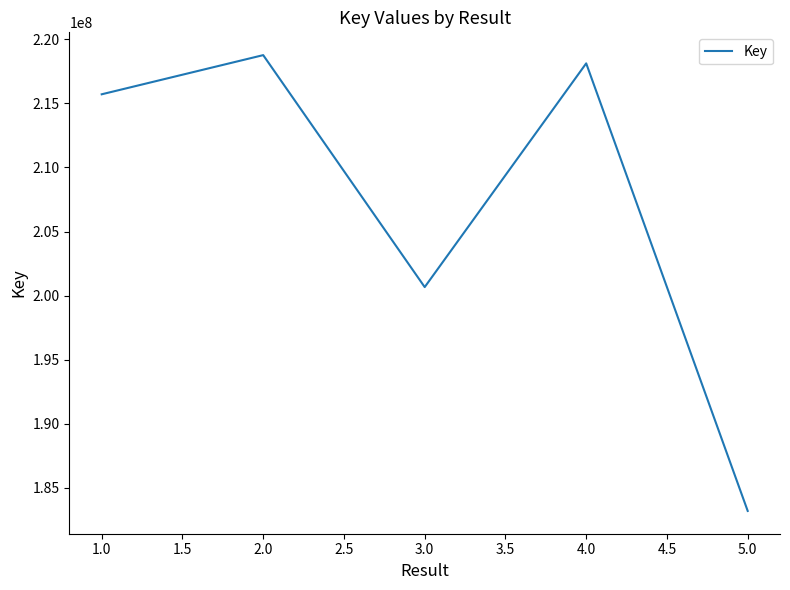

What is the approximate value at 1.0, to the nearest 50?

215703650